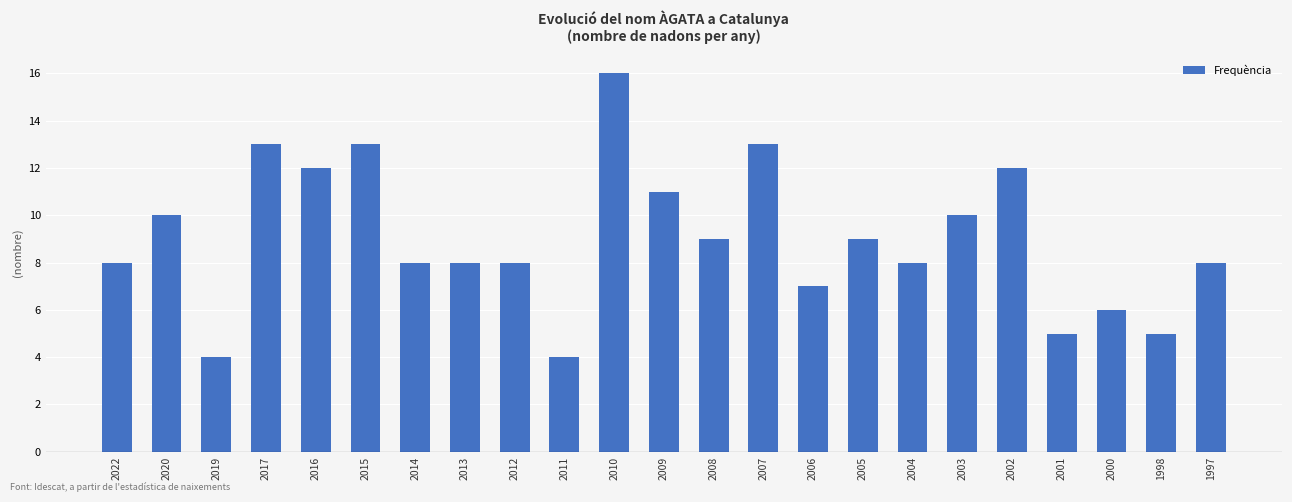

What is the sum of all values?

207